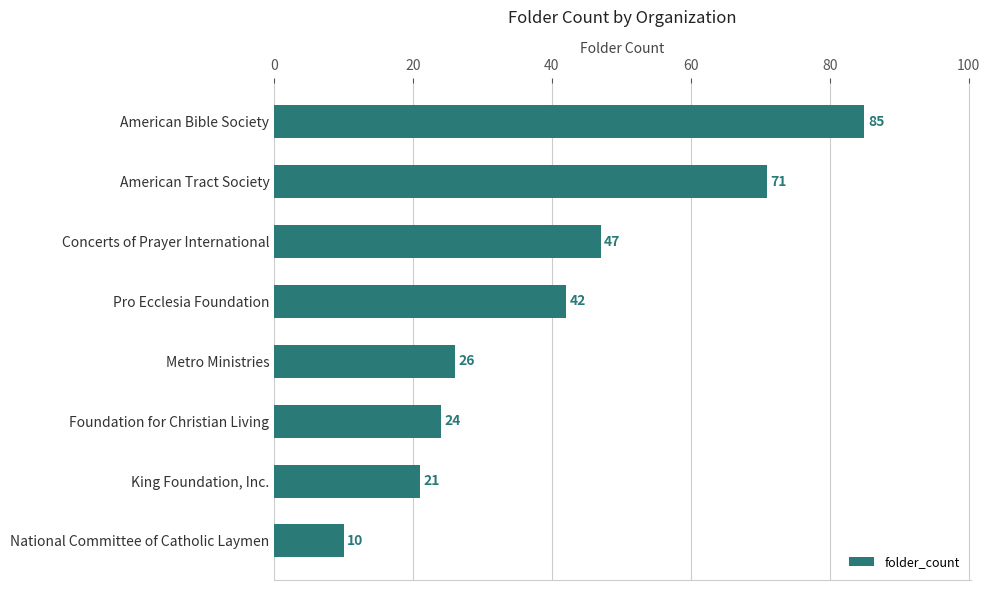

At which label is the value closest to 47?

Concerts of Prayer International